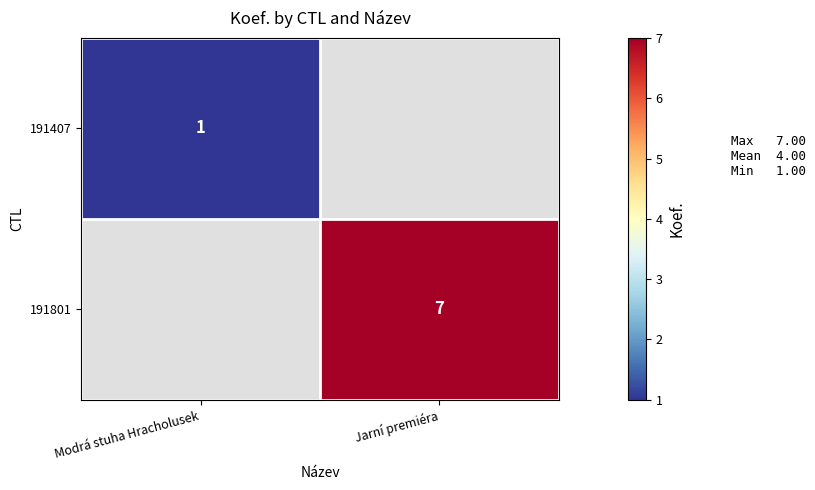

At how many categories does at least one series exceed 2?

1